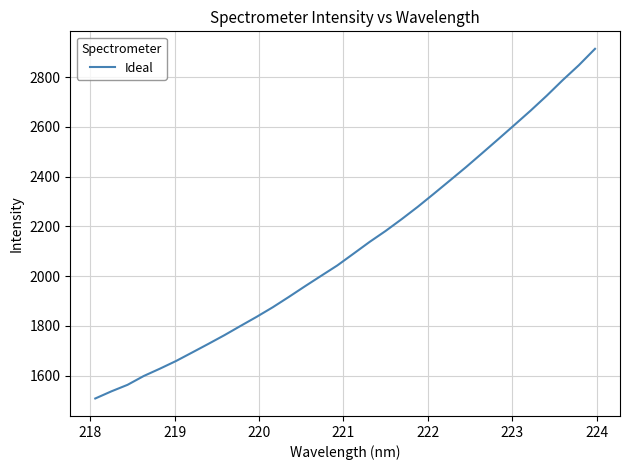

What is the minimum value shown in the chart?

1508.6